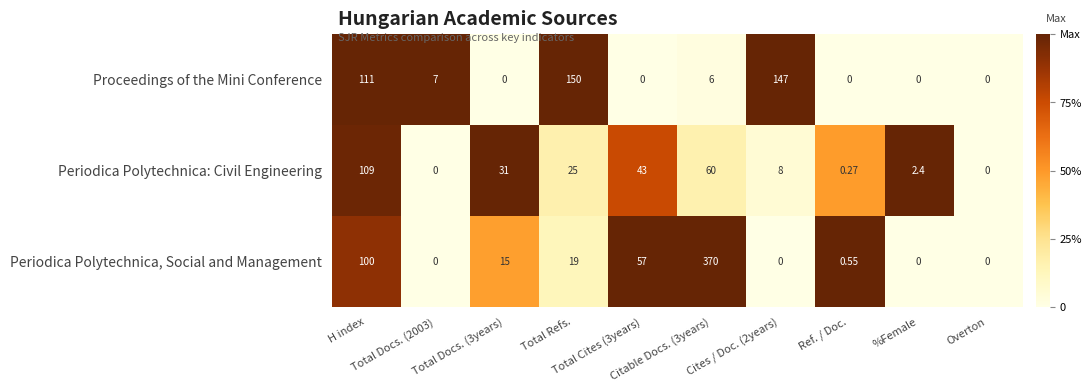

Which series has the largest range (max minus min)?

Periodica Polytechnica, Social and Management